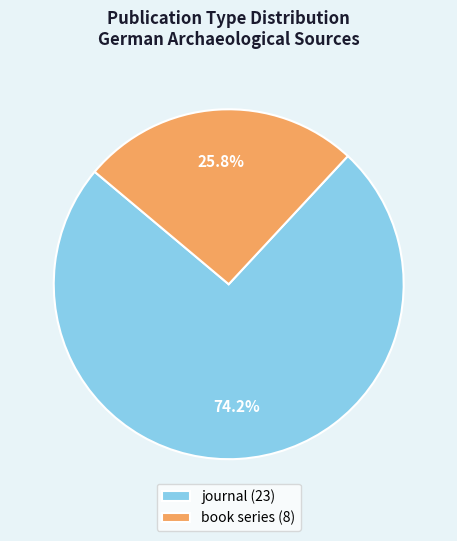

What percentage is the journal slice, to the nearest percent?

74%